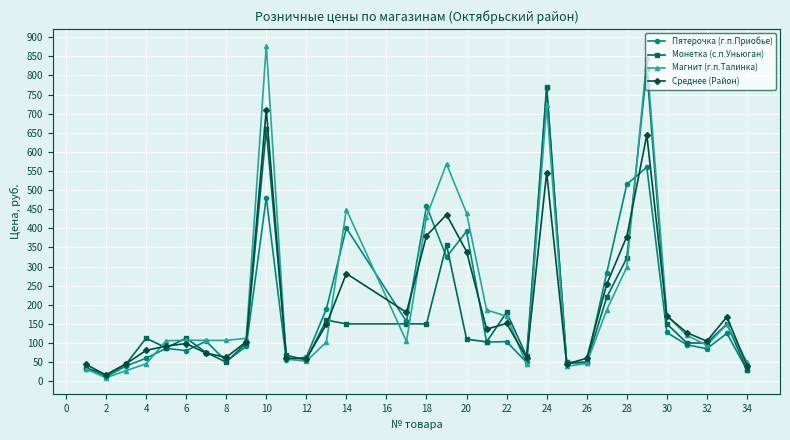

Rank the series by their maximum value, from highest to lowest.

Магнит (г.п.Талинка), Монетка (с.п.Уньюган), Пятерочка (г.п.Приобье), Среднее (Район)